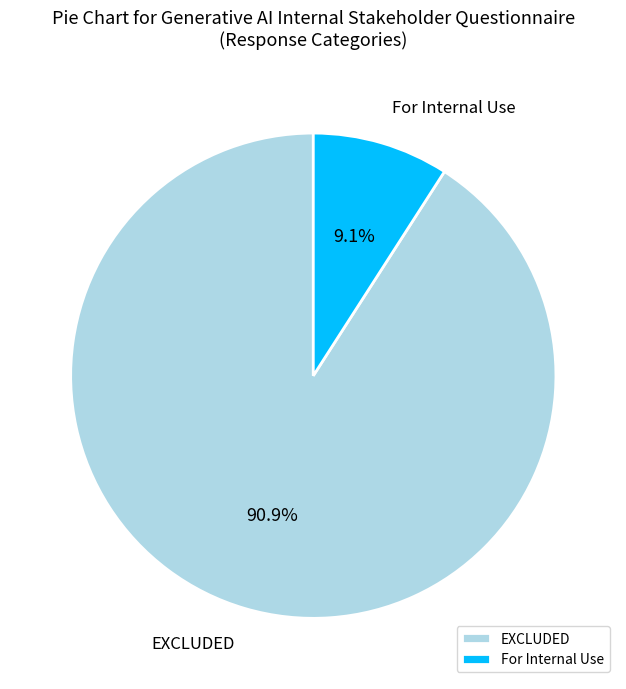

To the nearest percent, what percentage of the pie is EXCLUDED?

91%